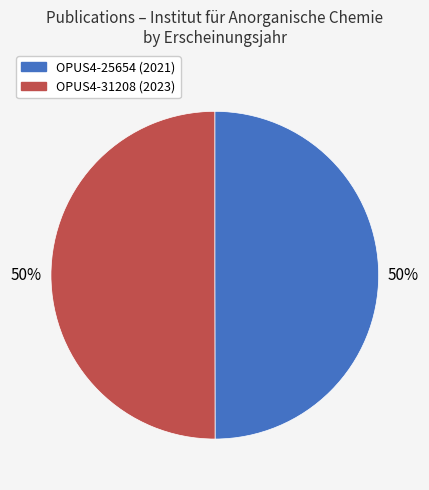

Approximately how many times larger is the value at OPUS4-25654 compared to OPUS4-31208?

1.0